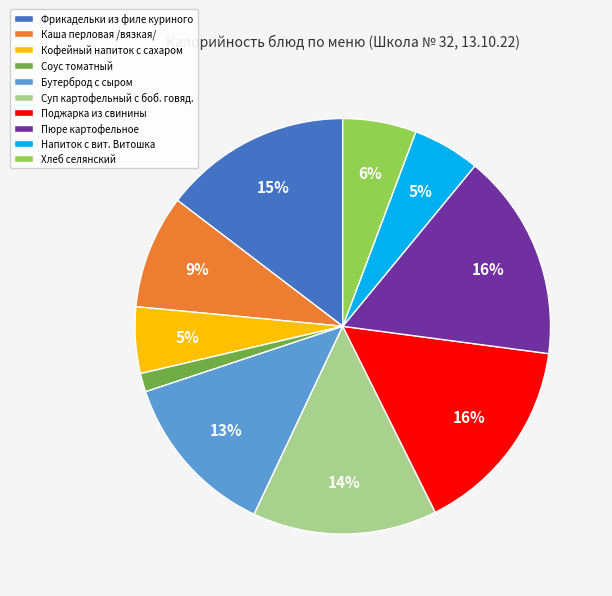

Is there a majority slice in this chart?

No